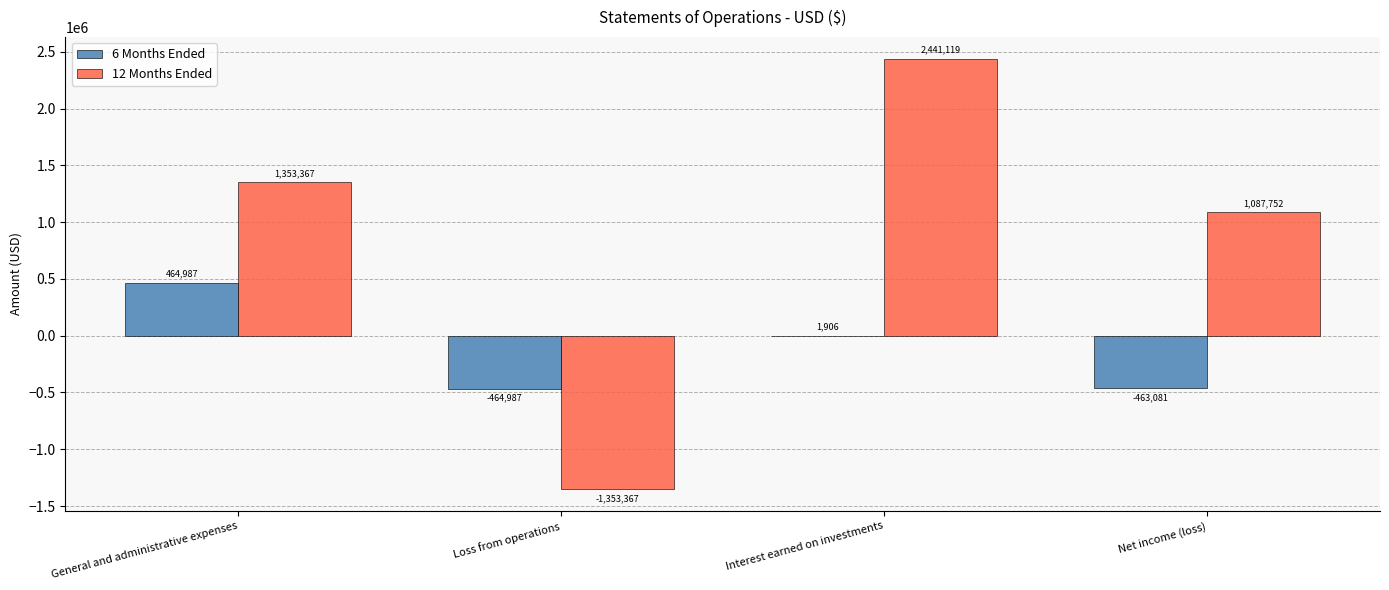

What are all the series names shown in the legend?

6 Months Ended, 12 Months Ended